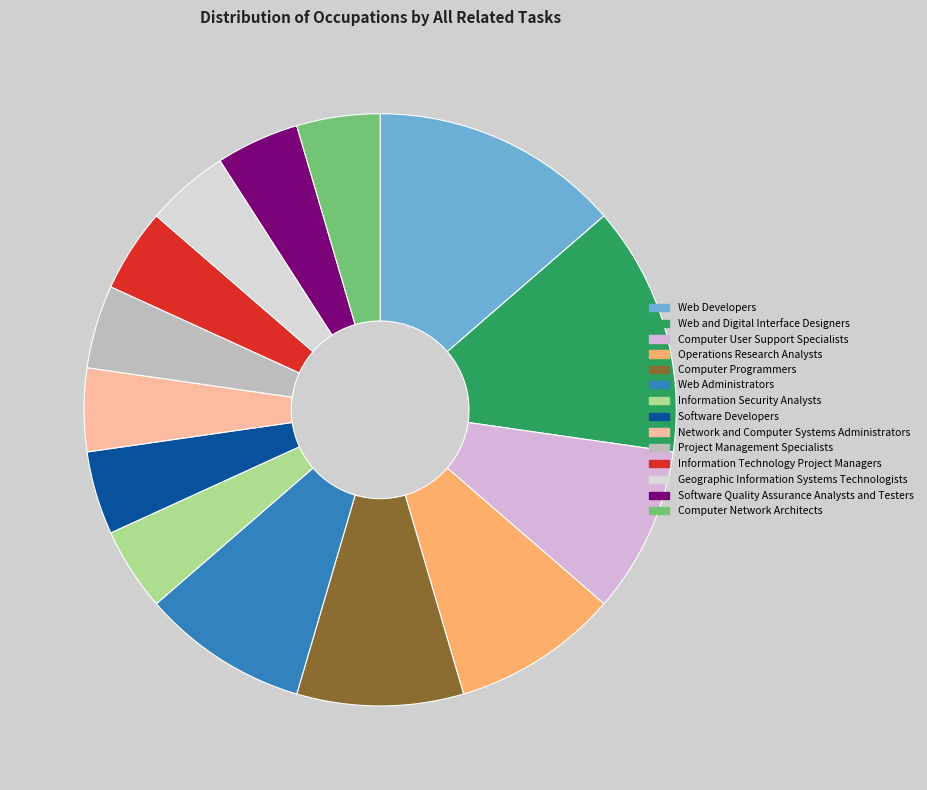

How many slices are in this pie chart?

14